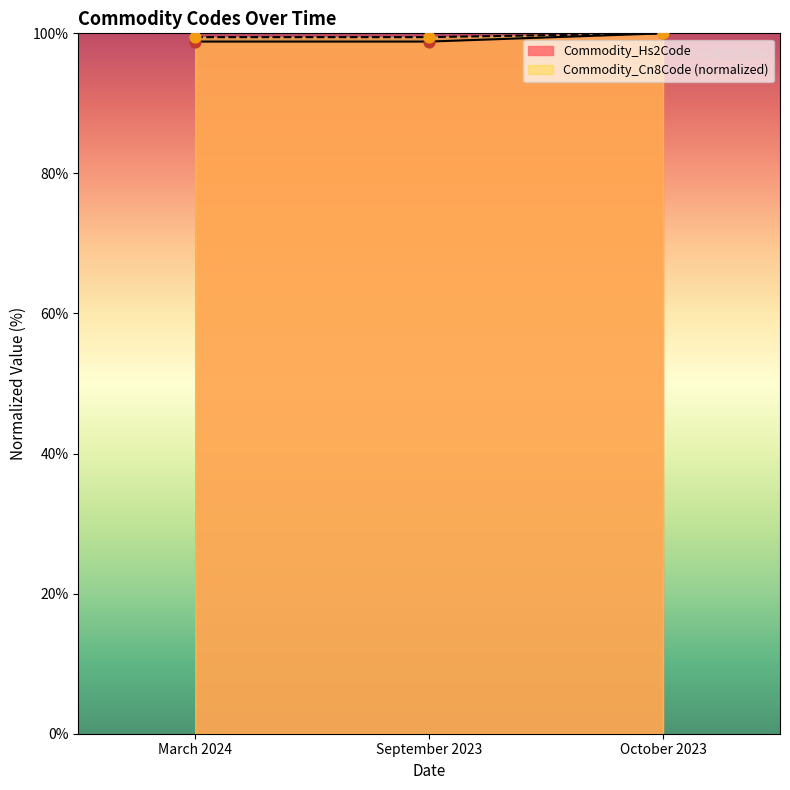

At how many categories does at least one series exceed 99?

3